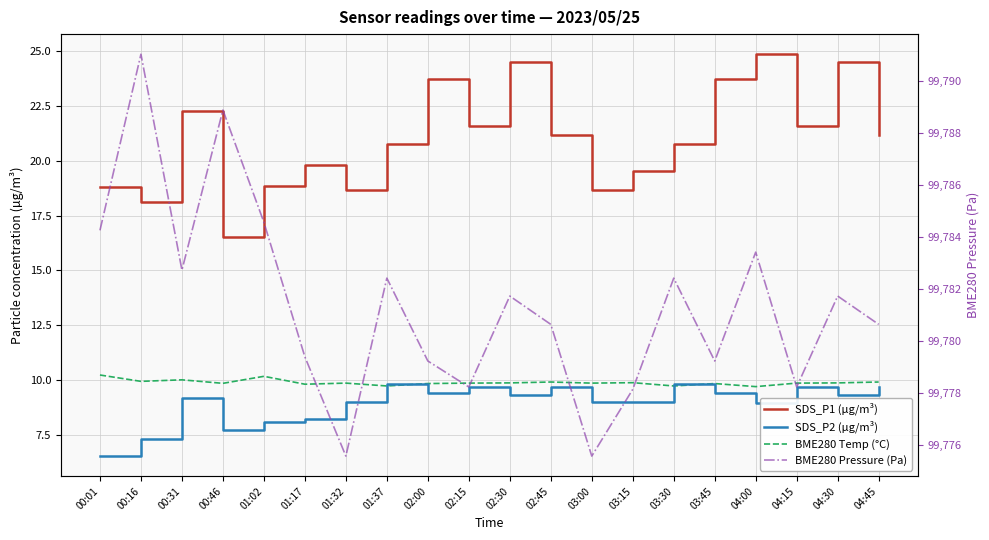

True or false: BME280 Pressure (Pa) and BME280 Temp (°C) cross at least once.

False